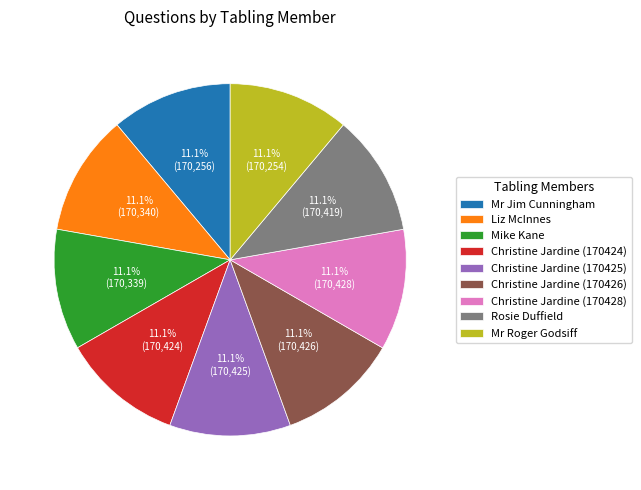

What is the ratio of the value at Christine Jardine (170425) to the value at Liz McInnes?

1.0